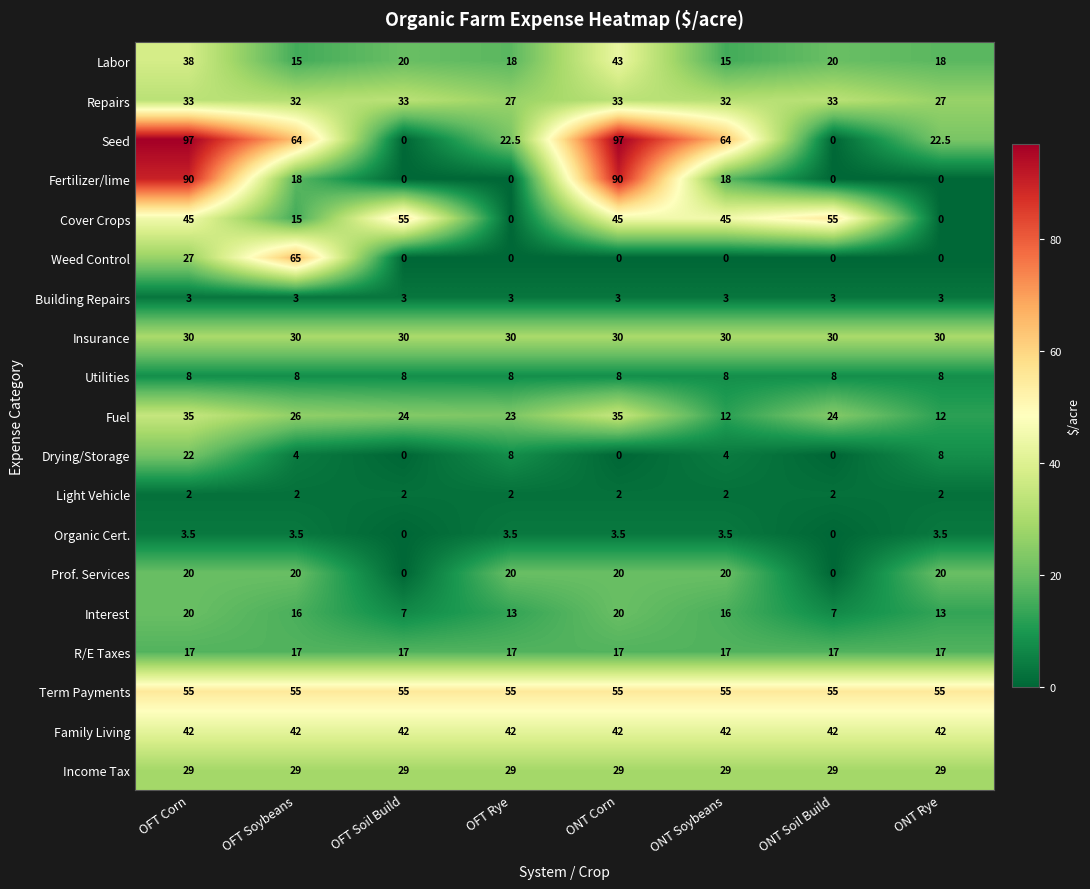

What is the lowest value of the Insurance series?

30.0